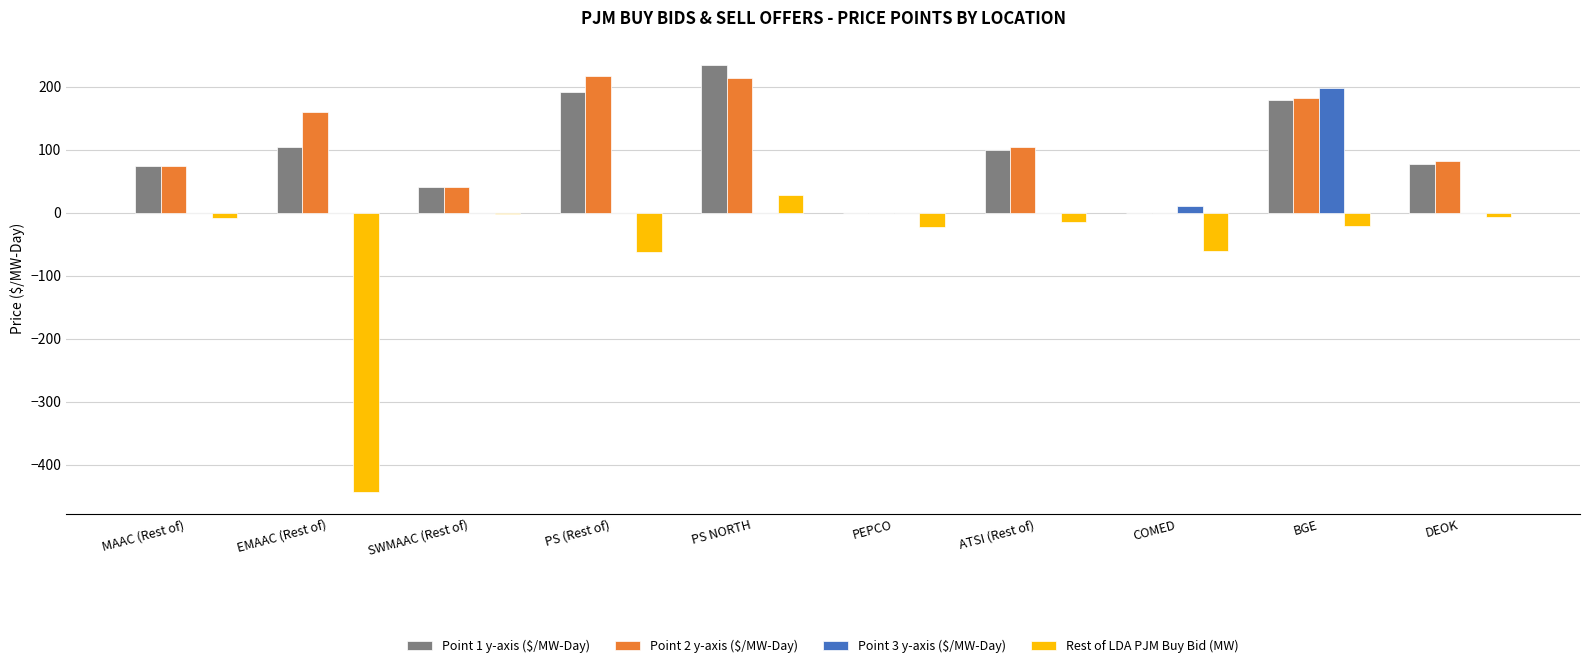

What is the maximum value shown in the chart?

235.0